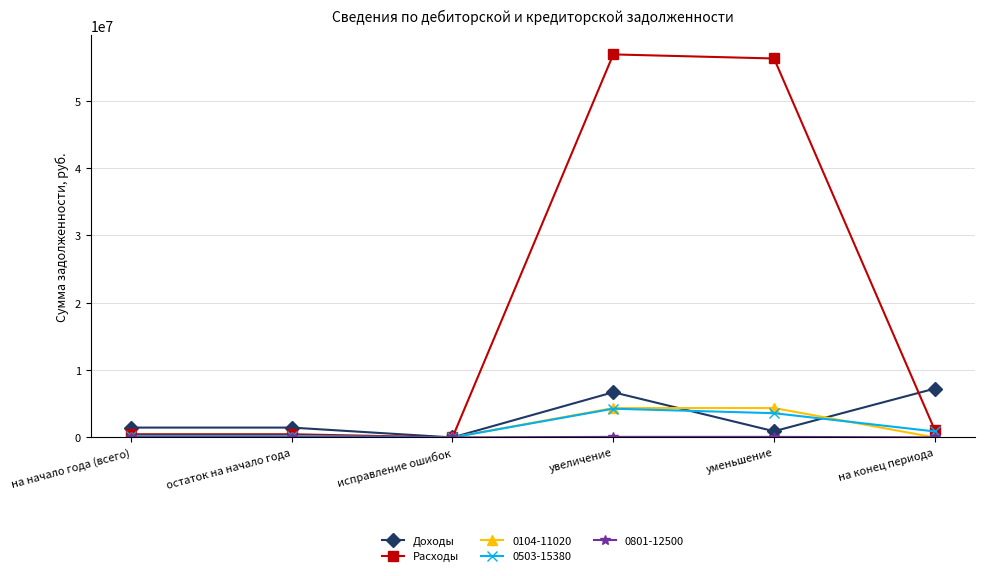

True or false: Доходы has more than 0 points higher than both neighbors.

True